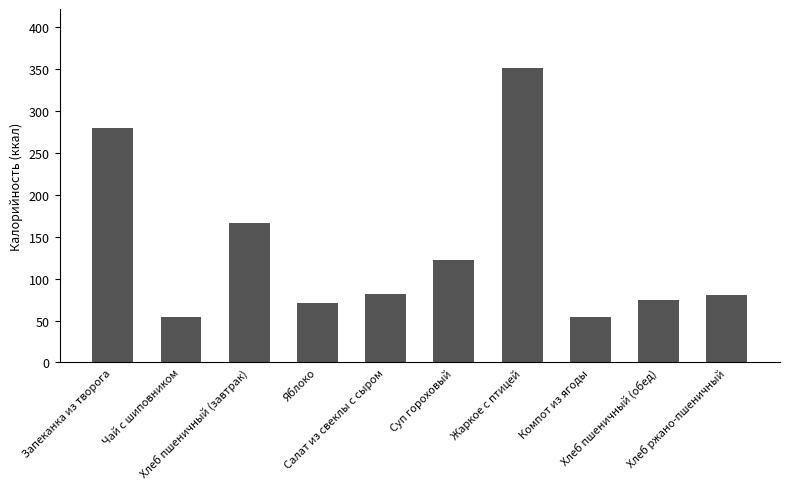

Are the bars horizontal?

No